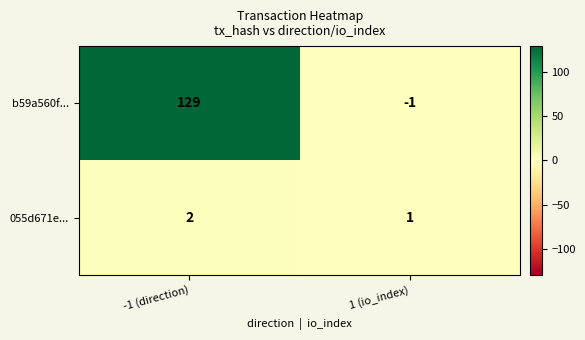

Which series has the widest spread of values?

b59a560f...